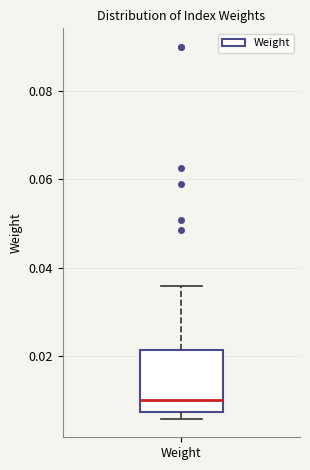

Where does the median line of the box for Weight sit on the y-axis? The values are not printed on the chart, so give them approximately, as read against the axis.

0.010